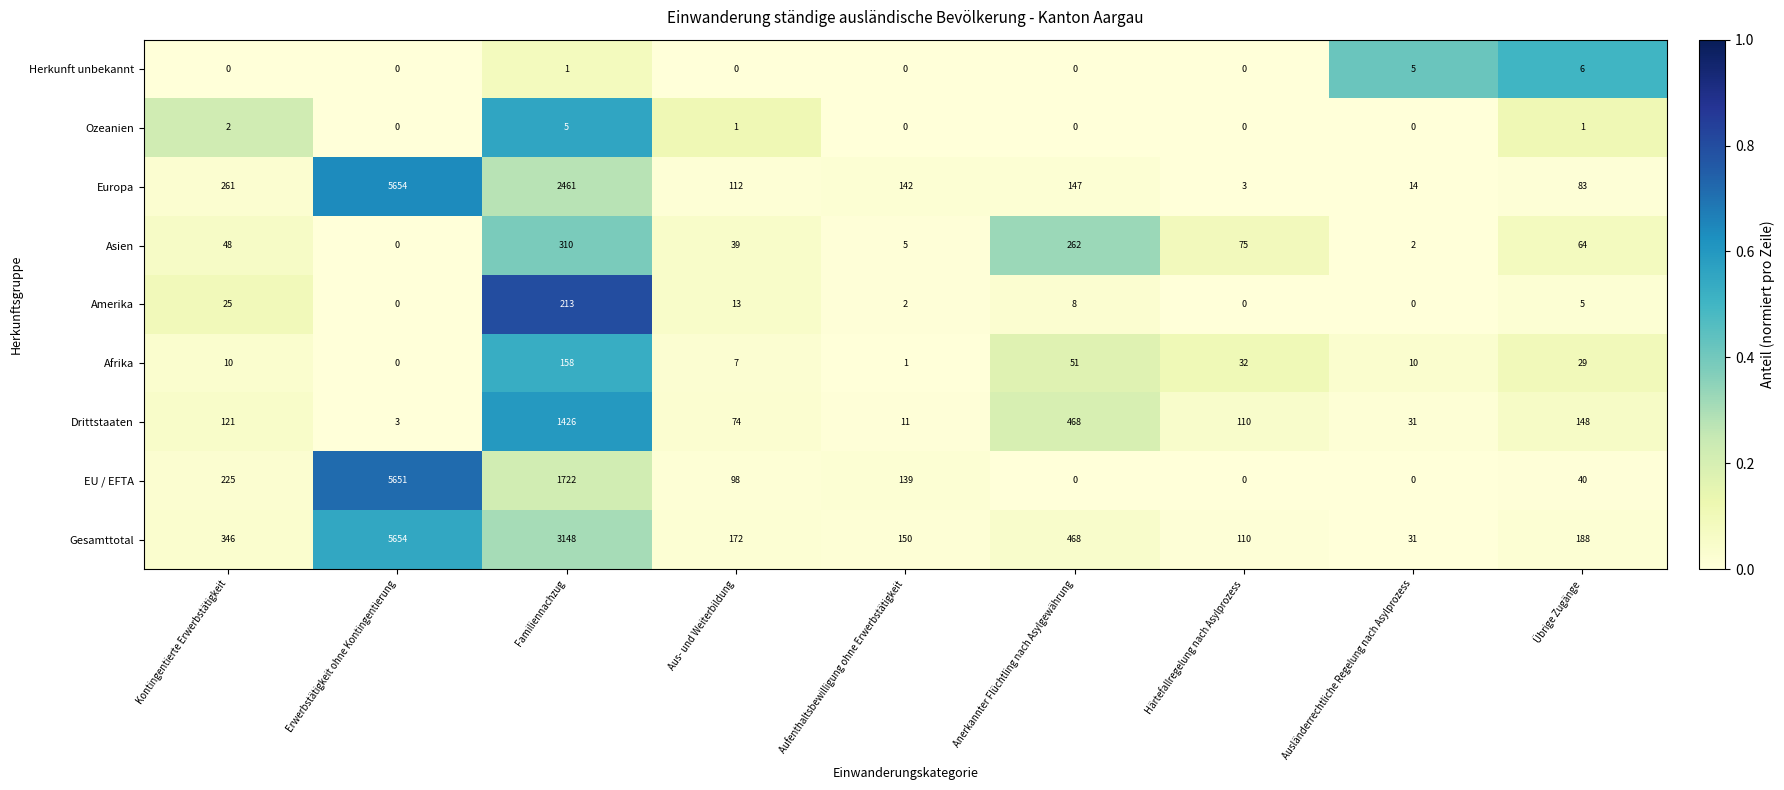

Between Familiennachzug and Aufenthaltsbewilligung ohne Erwerbstätigkeit, which series saw the biggest shift?

Gesamttotal